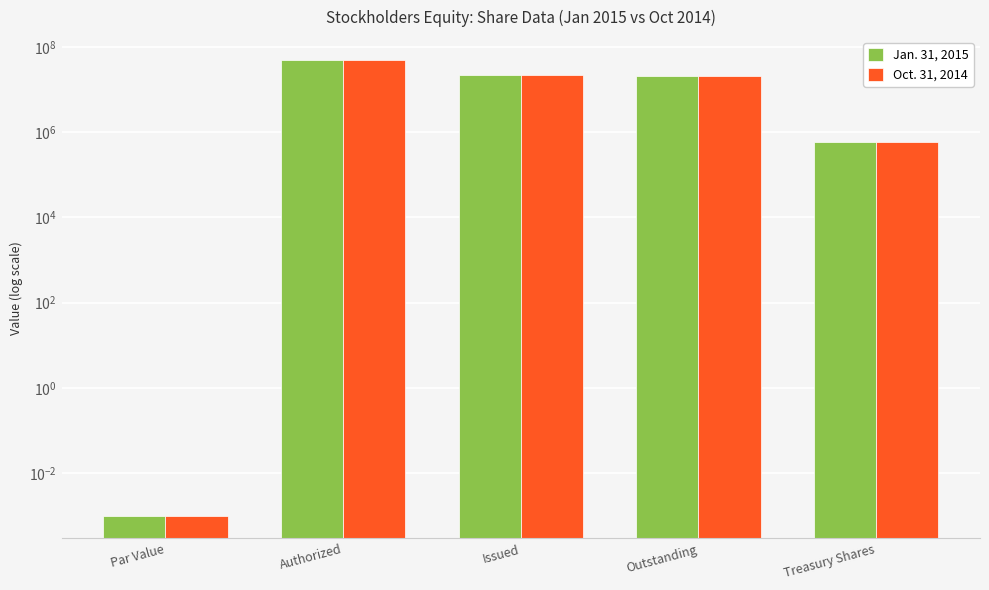

Which series has the largest range (max minus min)?

Jan. 31, 2015